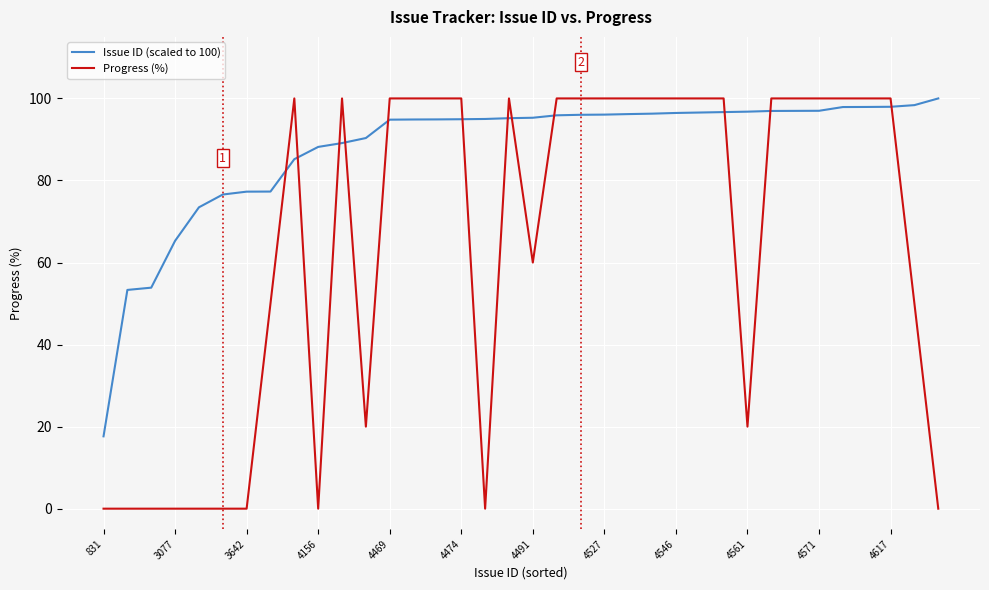

Is this an area chart (filled region under the line)?

No